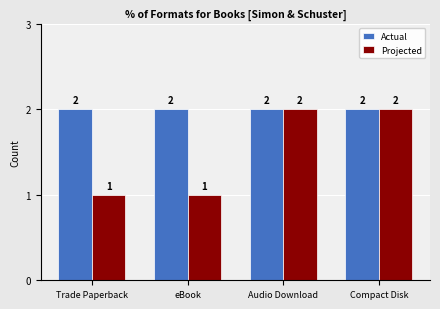

Which series has the largest total across all categories?

Actual